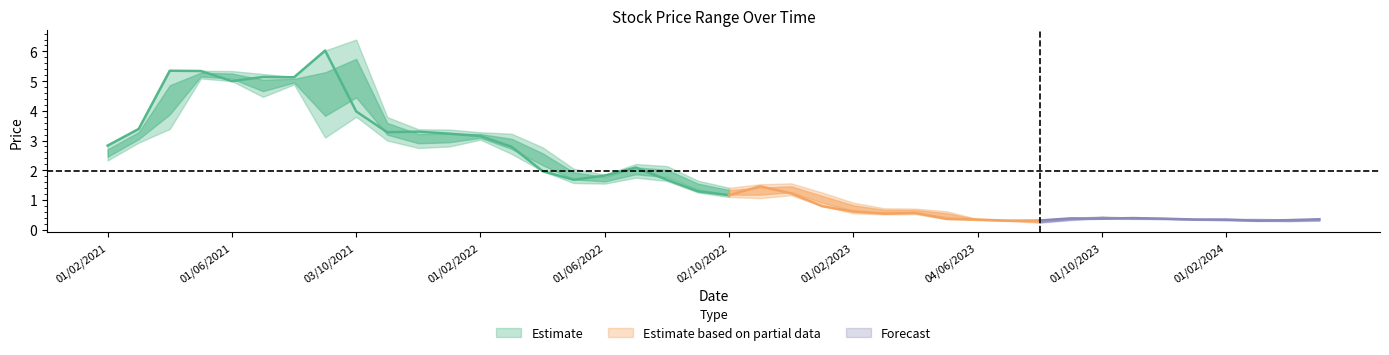

True or false: Low and High cross at least once.

False